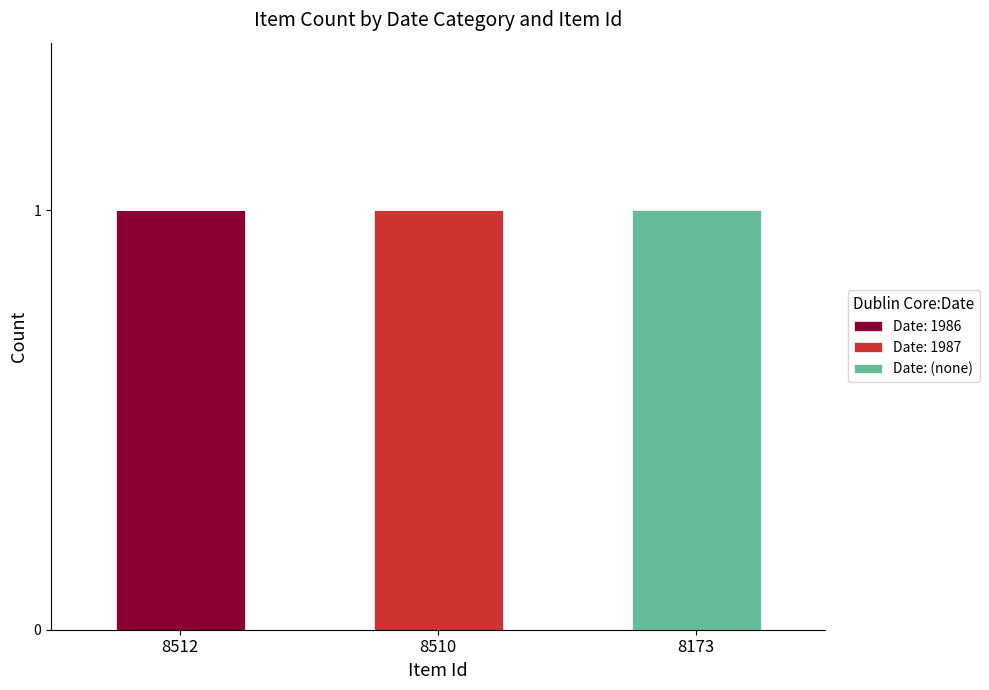

At which label does Date: 1986 reach its peak?

8512